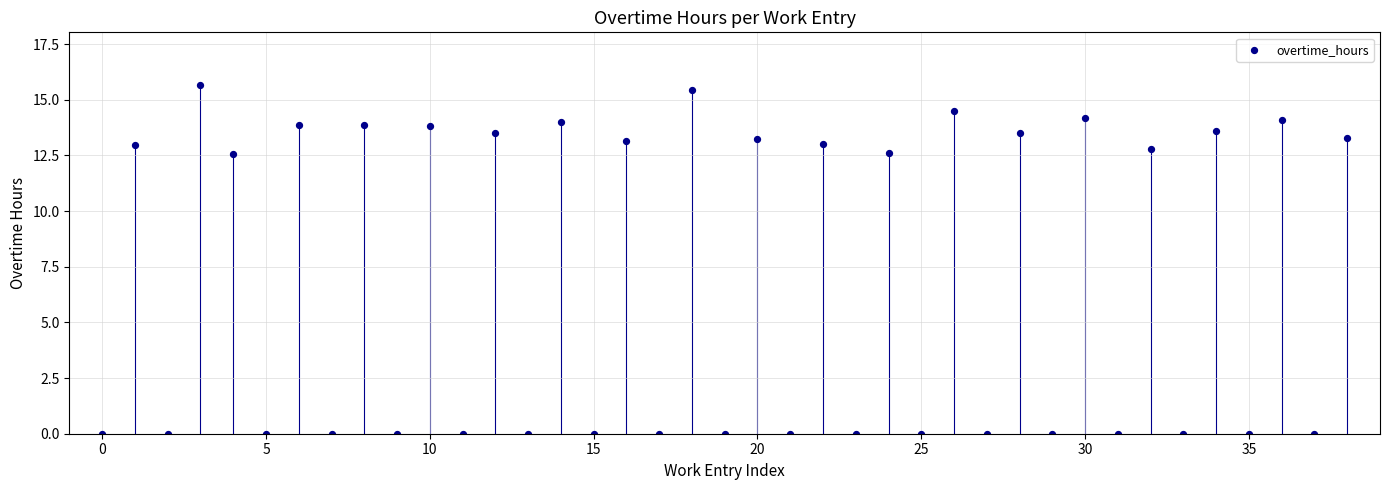

What is the range of Y values (max minus min)?

15.7